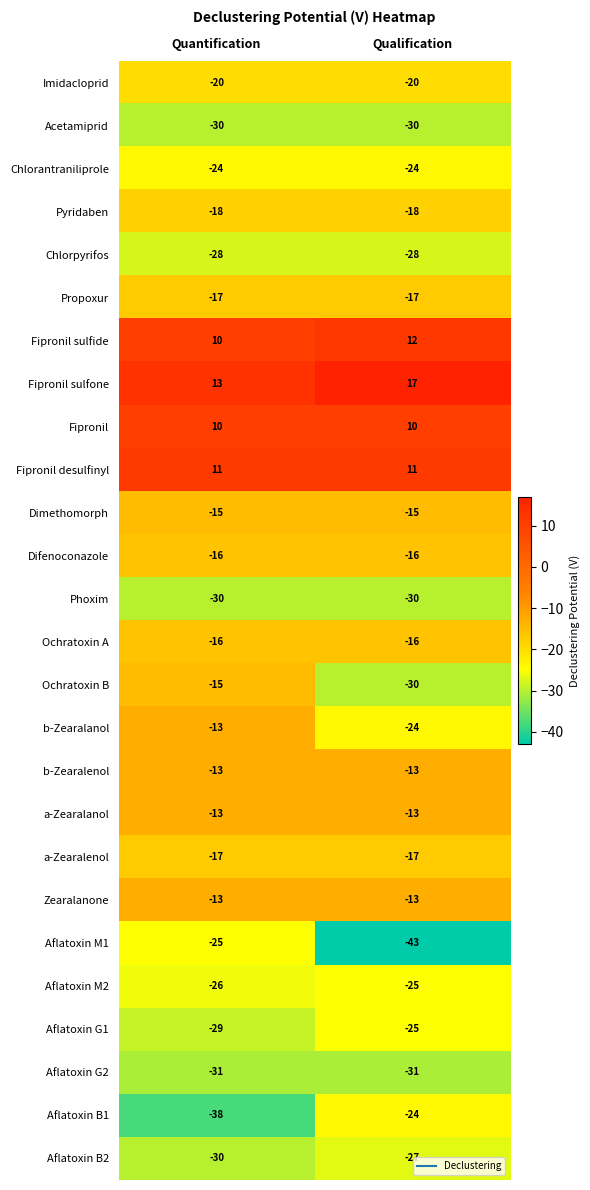

What is the average value of the Aflatoxin G2 series?

-31